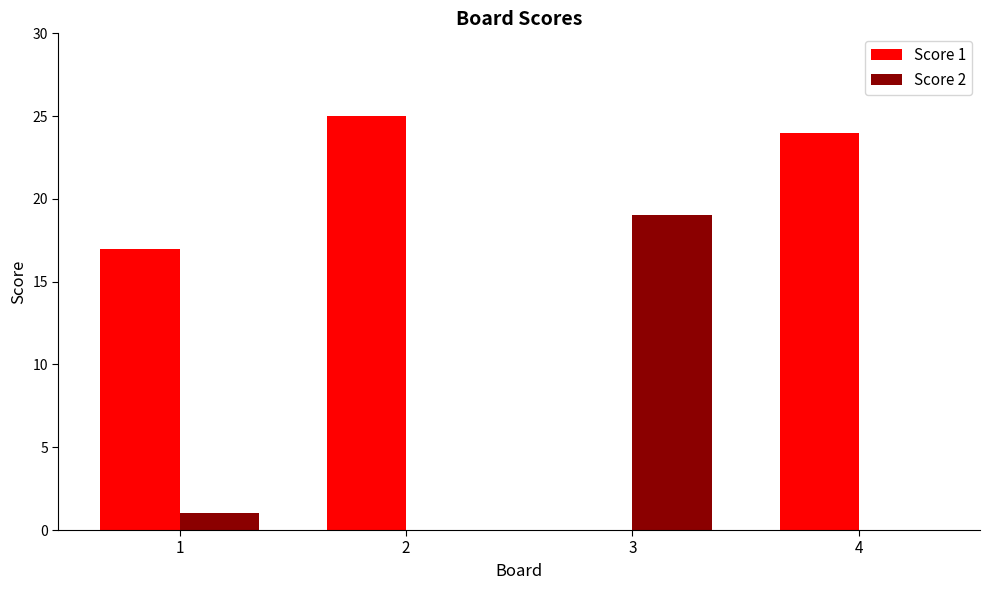

What is the sum of all Score 2 values?

20